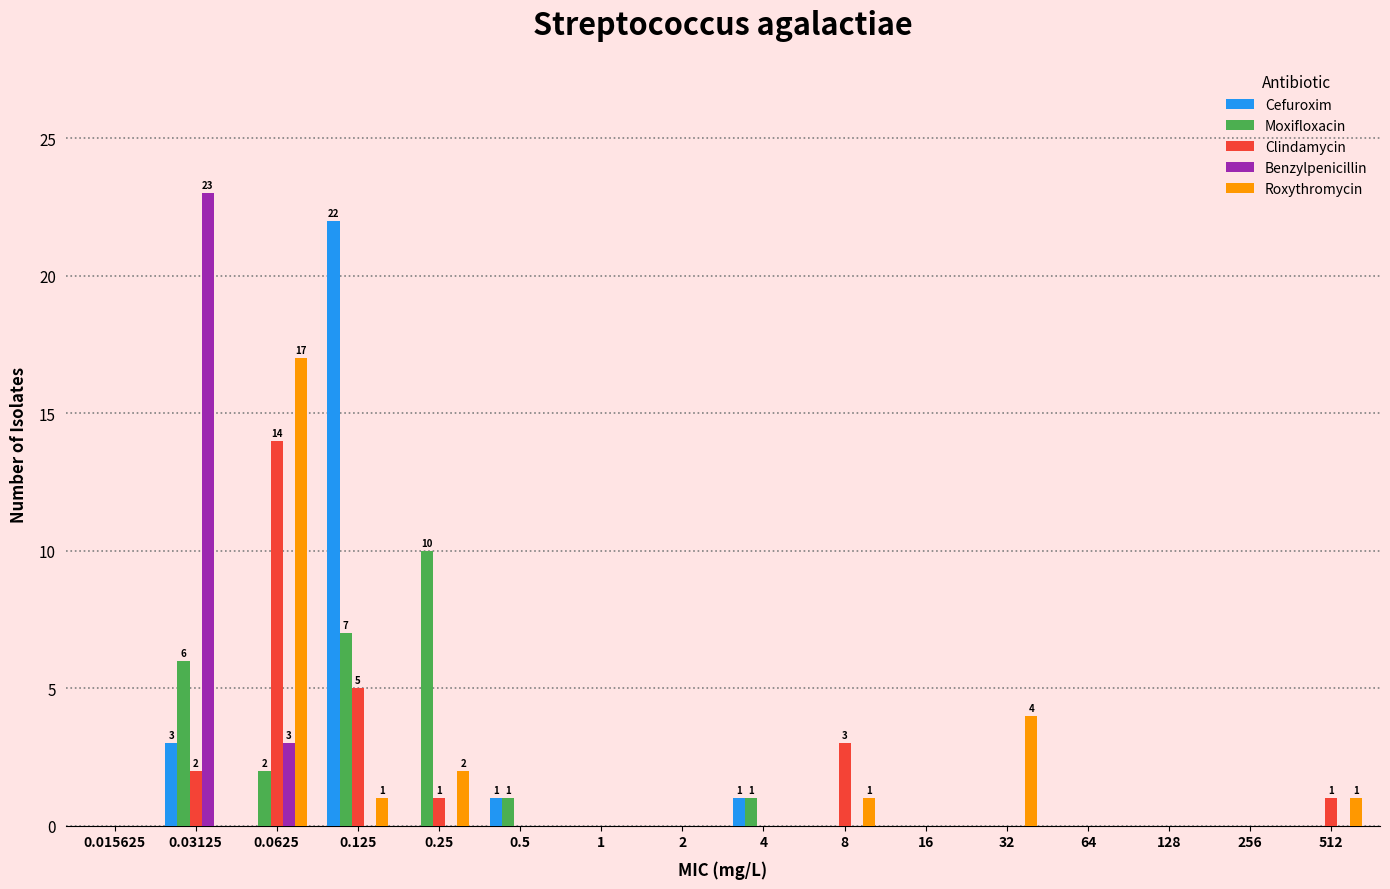

Is the value of Moxifloxacin at 8 greater than the value of Cefuroxim at 0.03125?

No